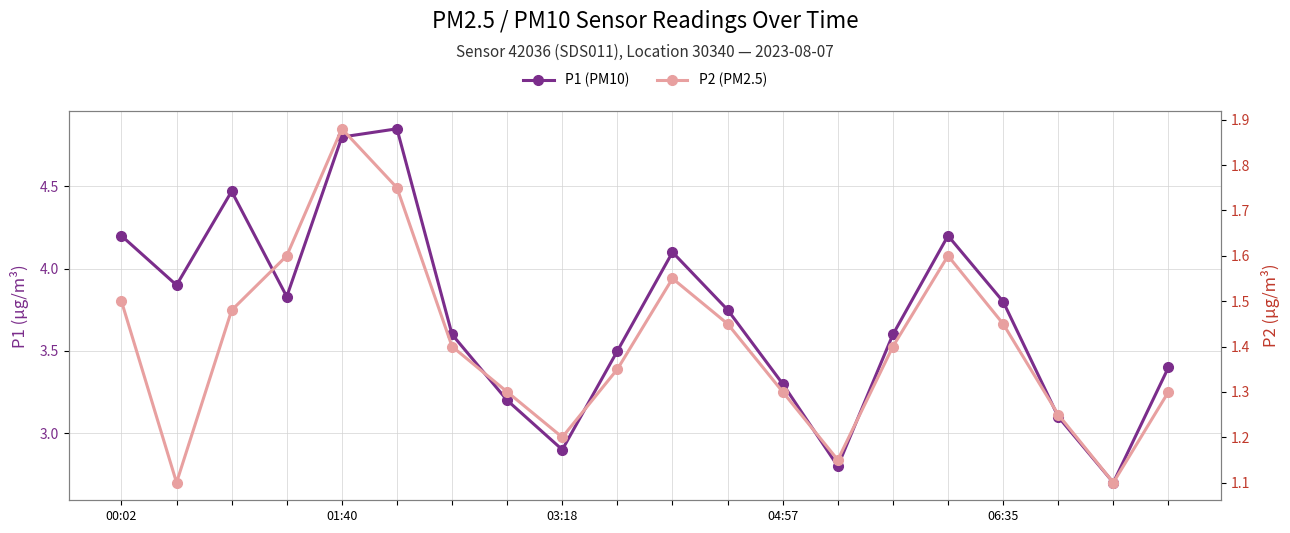

True or false: P2 (PM2.5) and P1 (PM10) cross at least once.

False